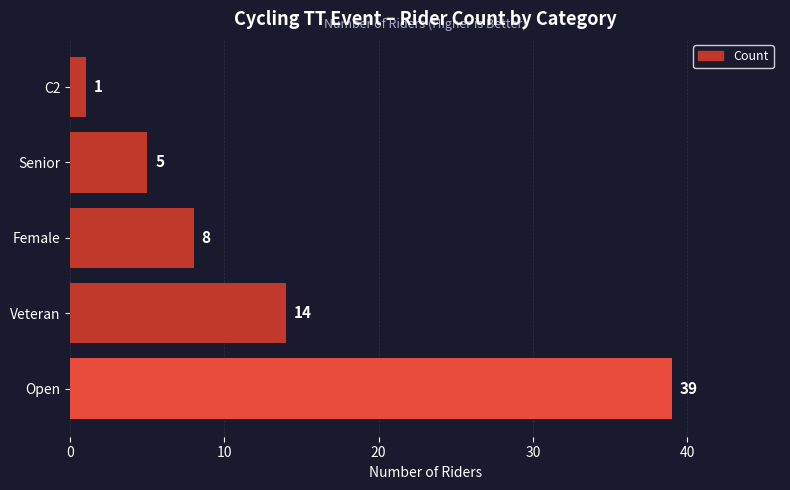

Approximately how many times larger is the value at Senior compared to C2?

5.0